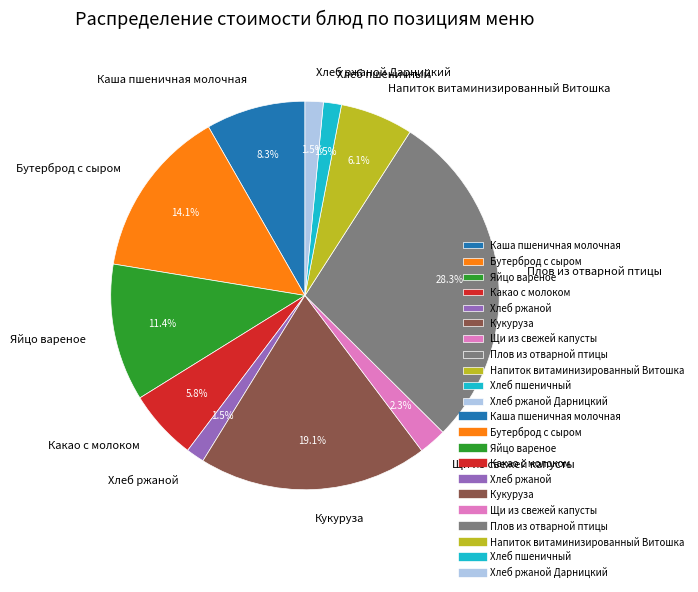

Which slice is the largest?

Плов из отварной птицы